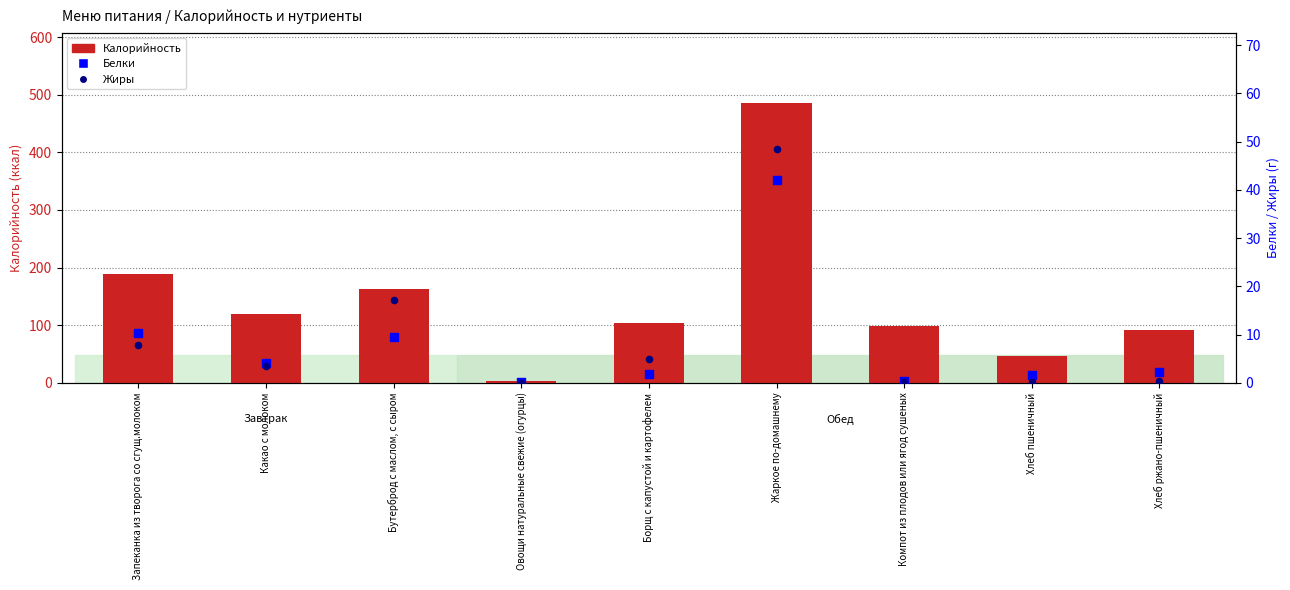

At how many categories does at least one series exceed 325?

1